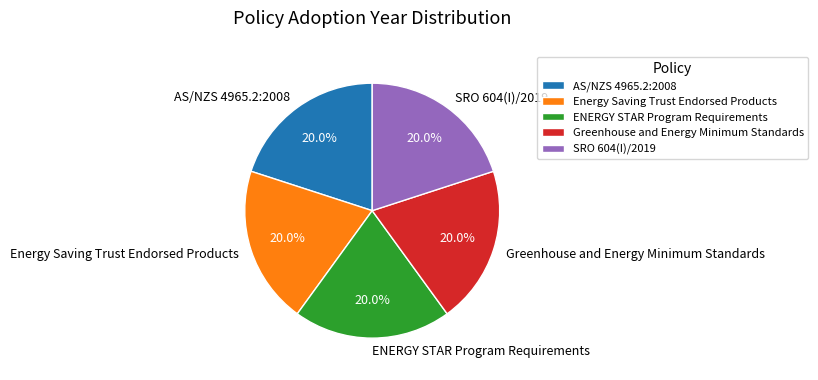

Is there any slice that represents more than half of the pie?

No